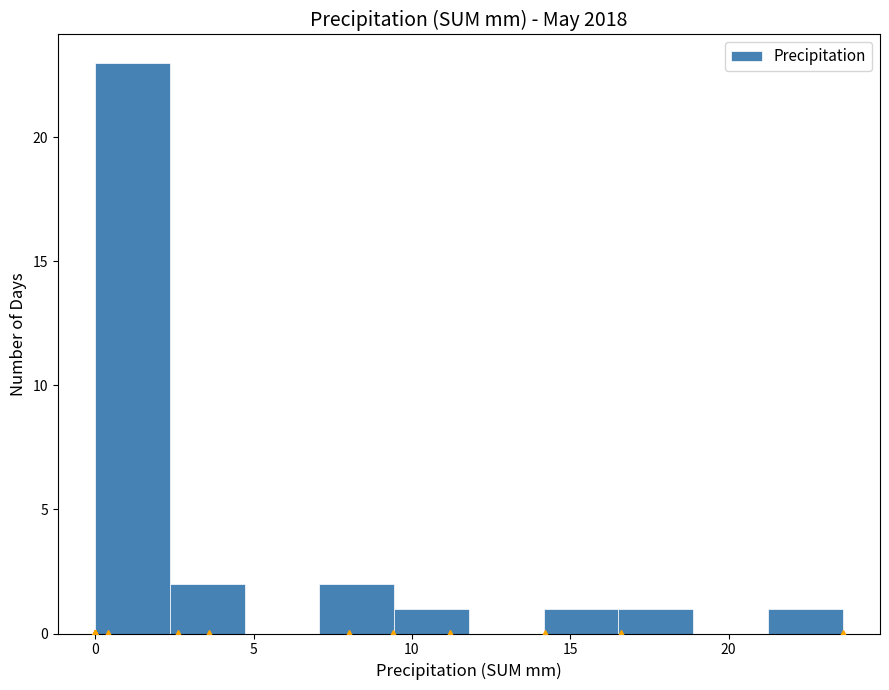

Over which range of the x-axis is the bar tallest?

0.0 to 2.5